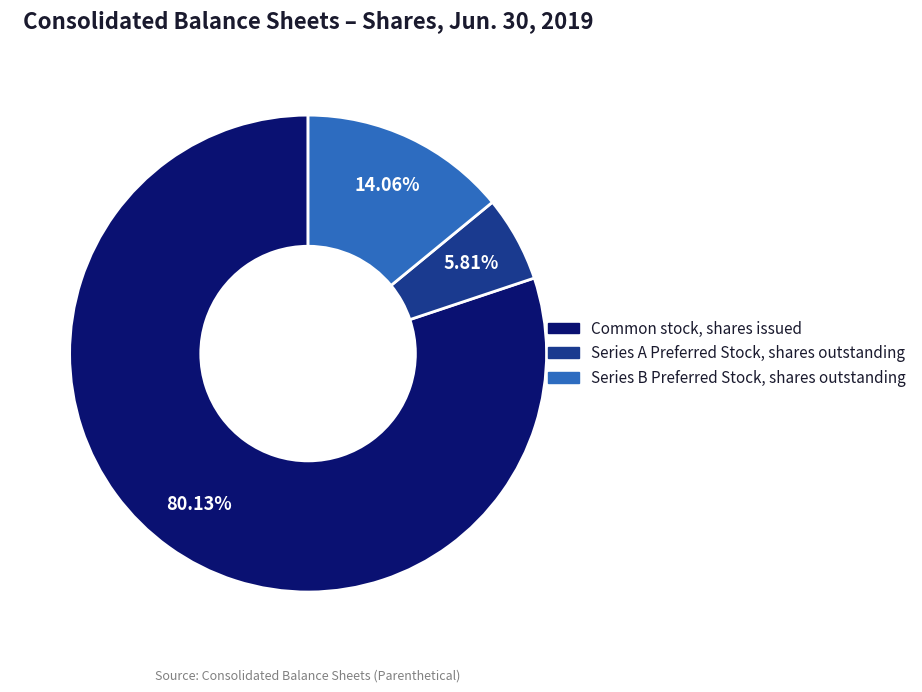

Does any single category account for the majority?

Yes